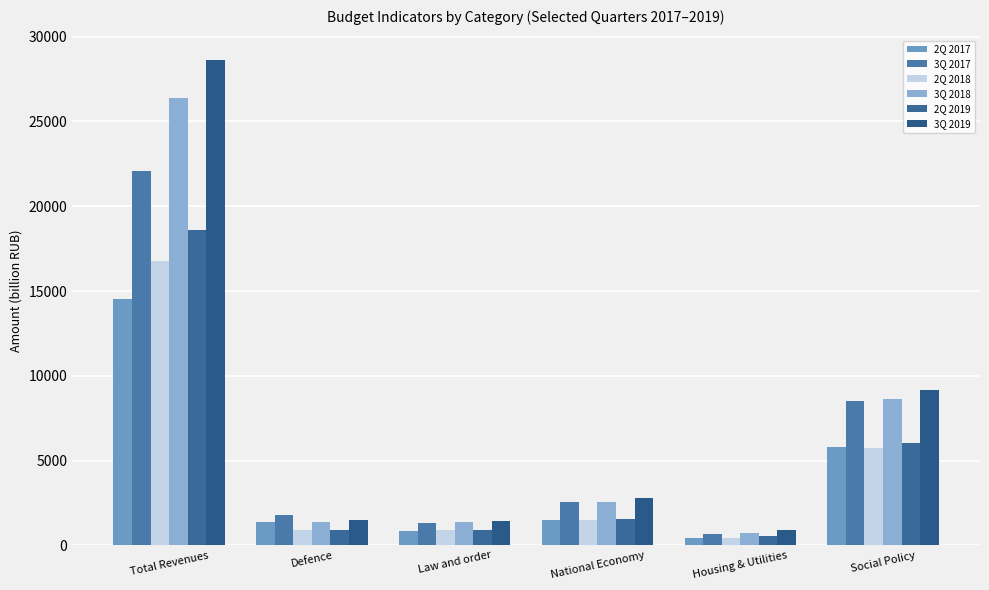

What is the value of the 3Q 2018 bar at the 4th from the left?

2571.0